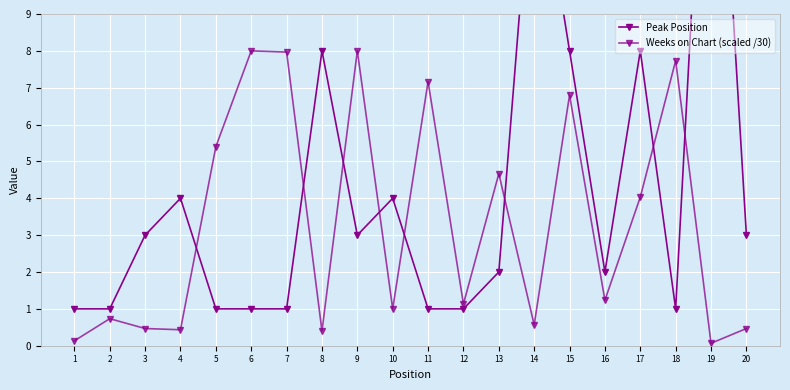

List the series in order of their peak value, lowest first.

Weeks on Chart (scaled /30), Peak Position